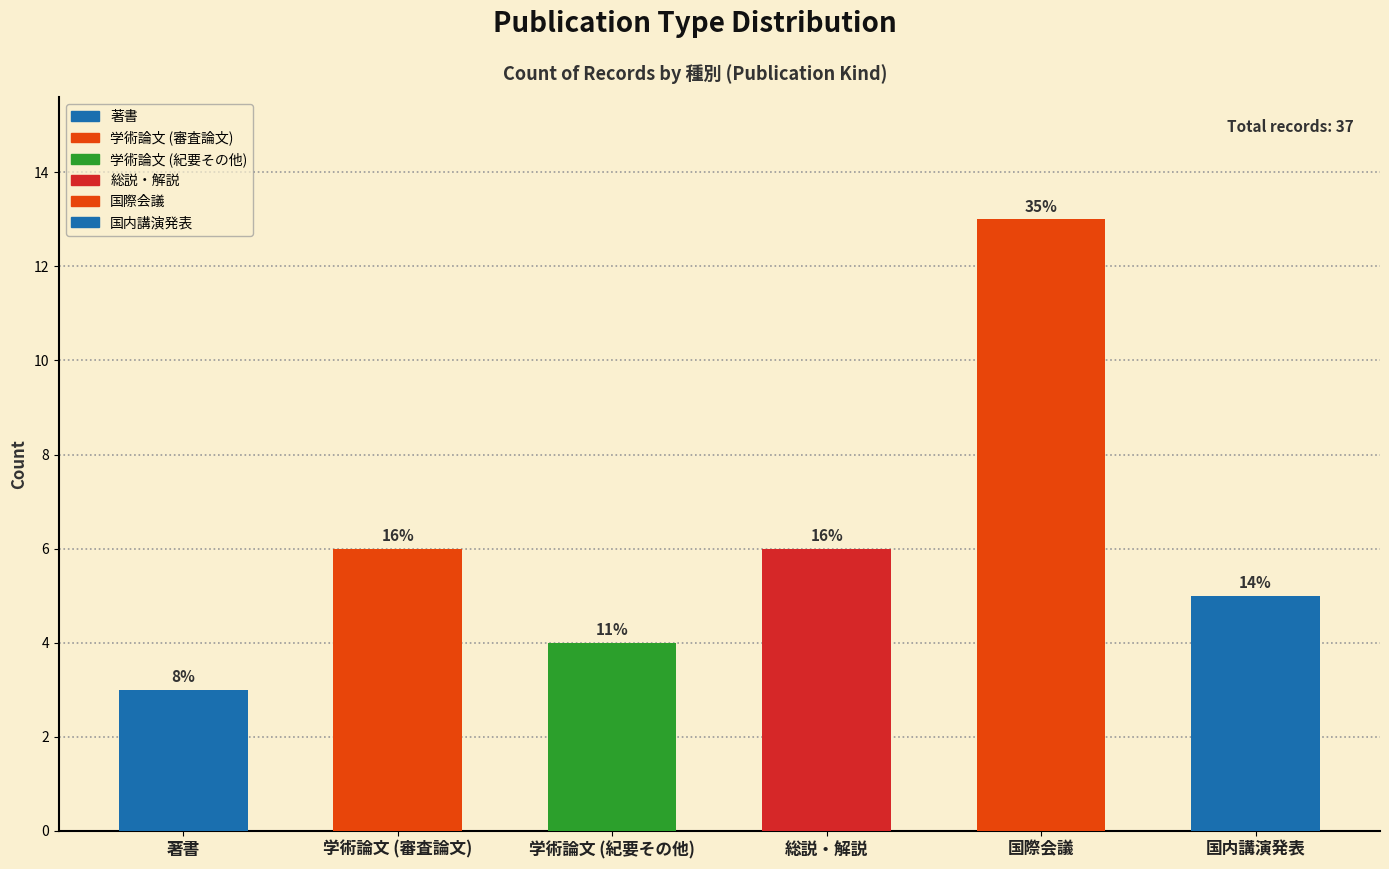

Reading left to right, extract all data points from this chart.

著書: 著書=3	学術論文 (審査論文)=0	学術論文 (紀要その他)=0	総説・解説=0	国際会議=0	国内講演発表=0
学術論文 (審査論文): 著書=0	学術論文 (審査論文)=6	学術論文 (紀要その他)=0	総説・解説=0	国際会議=0	国内講演発表=0
学術論文 (紀要その他): 著書=0	学術論文 (審査論文)=0	学術論文 (紀要その他)=4	総説・解説=0	国際会議=0	国内講演発表=0
総説・解説: 著書=0	学術論文 (審査論文)=0	学術論文 (紀要その他)=0	総説・解説=6	国際会議=0	国内講演発表=0
国際会議: 著書=0	学術論文 (審査論文)=0	学術論文 (紀要その他)=0	総説・解説=0	国際会議=13	国内講演発表=0
国内講演発表: 著書=0	学術論文 (審査論文)=0	学術論文 (紀要その他)=0	総説・解説=0	国際会議=0	国内講演発表=5